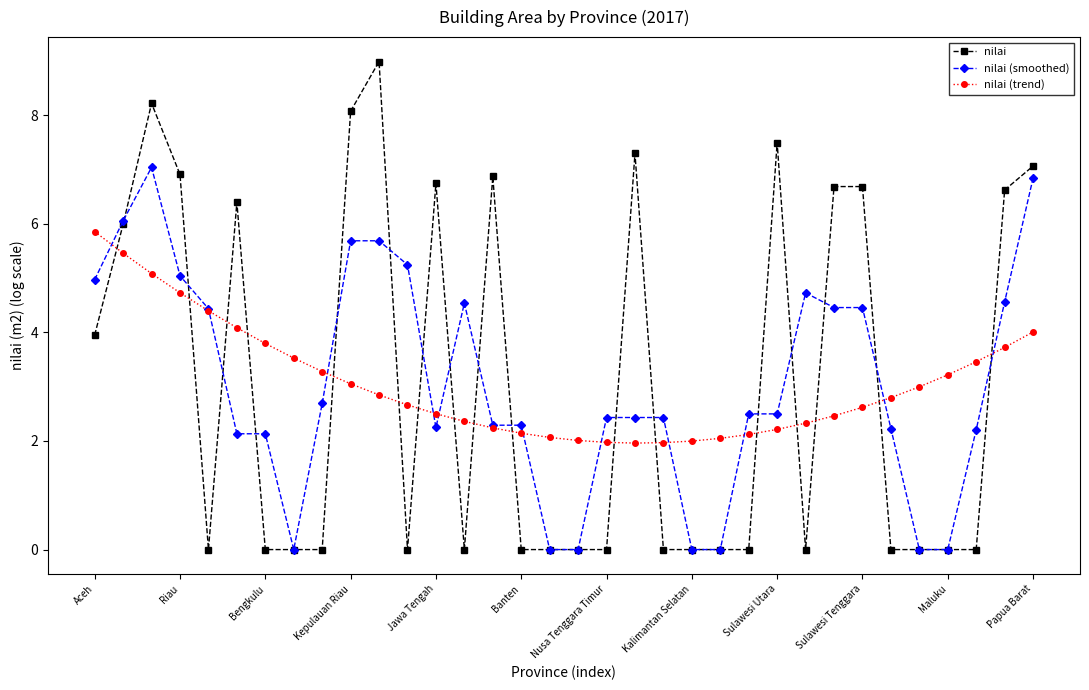

How many categories are shown in the chart?

34